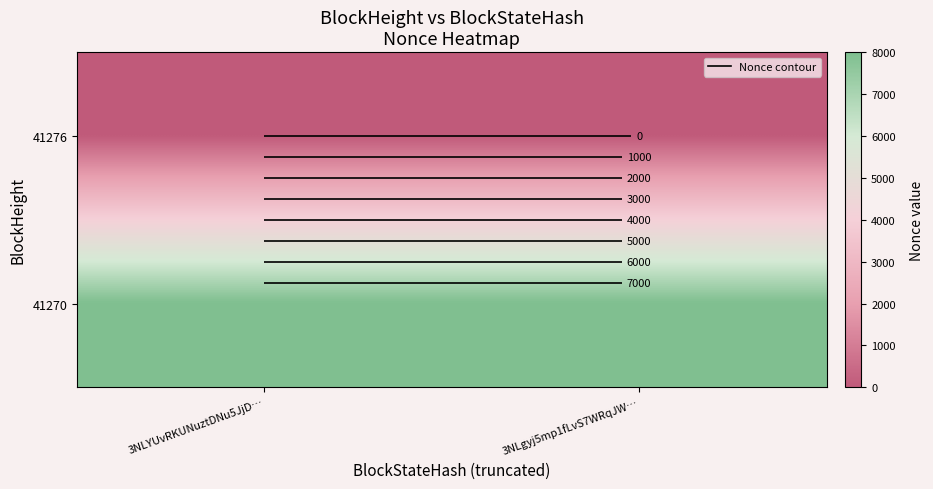

At which category is the sum across all series the highest?

3NLYUvRKUNuztDNu5JjD…